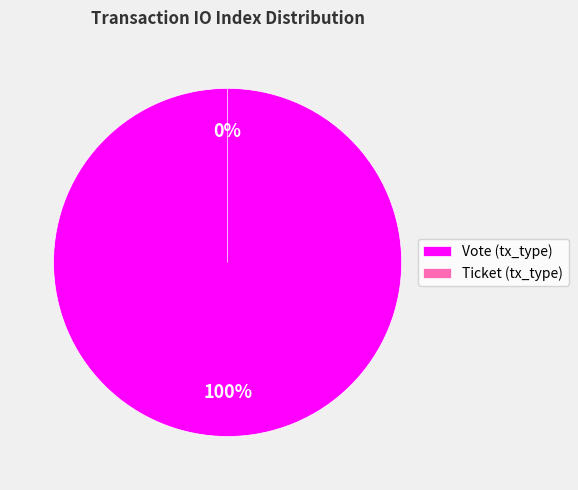

How many slices are in this pie chart?

2